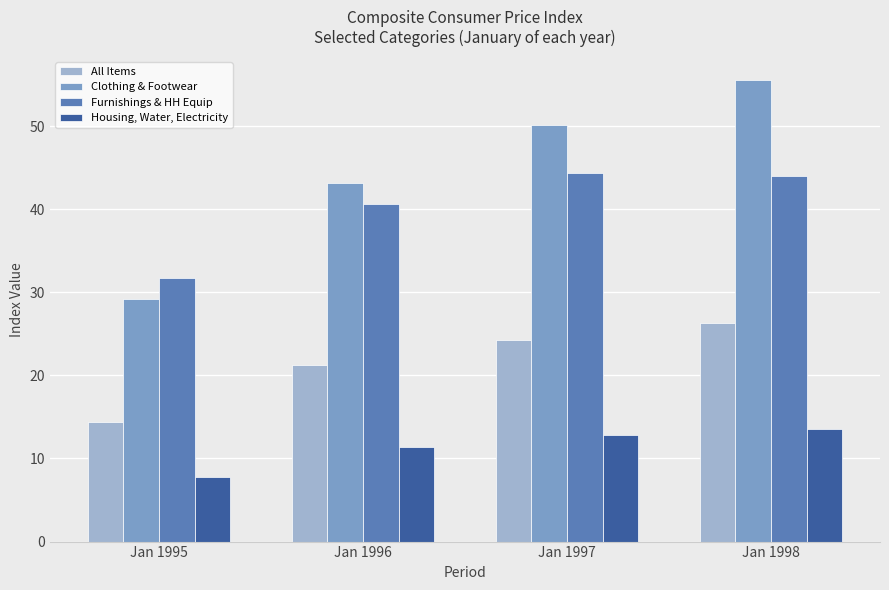

What is the difference between the Furnishings & HH Equip values at Jan 1998 and Jan 1996?

3.3